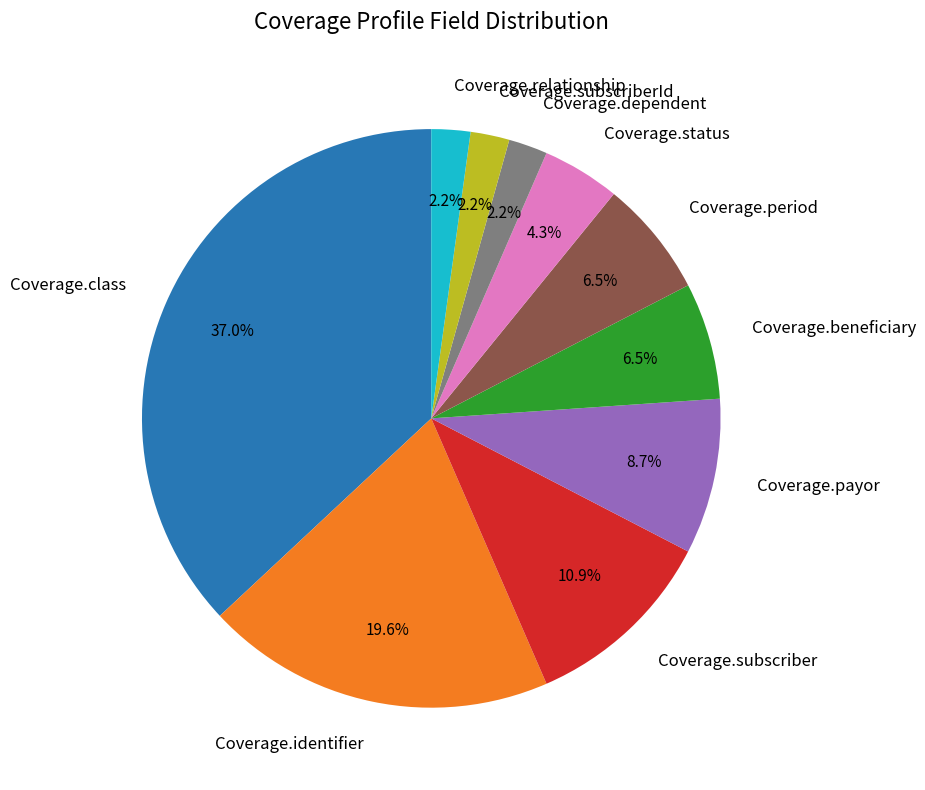

Approximately how many times larger is the value at Coverage.beneficiary compared to Coverage.relationship?

3.0